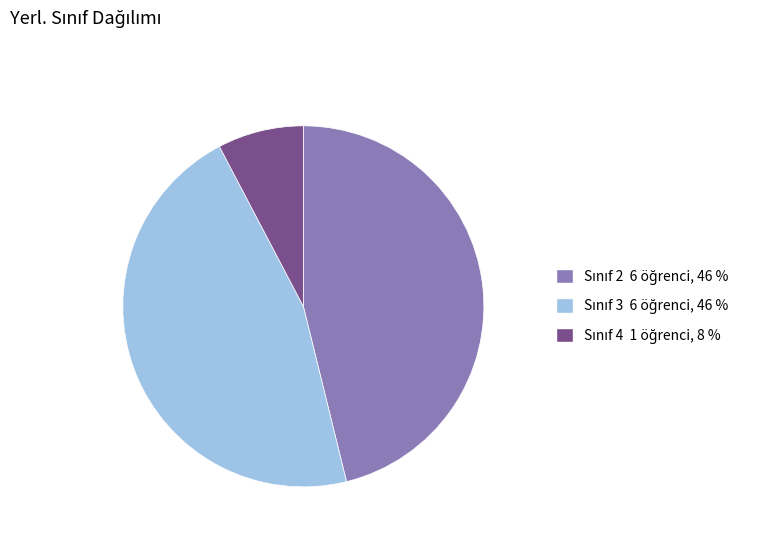

Is there any slice that represents more than half of the pie?

No